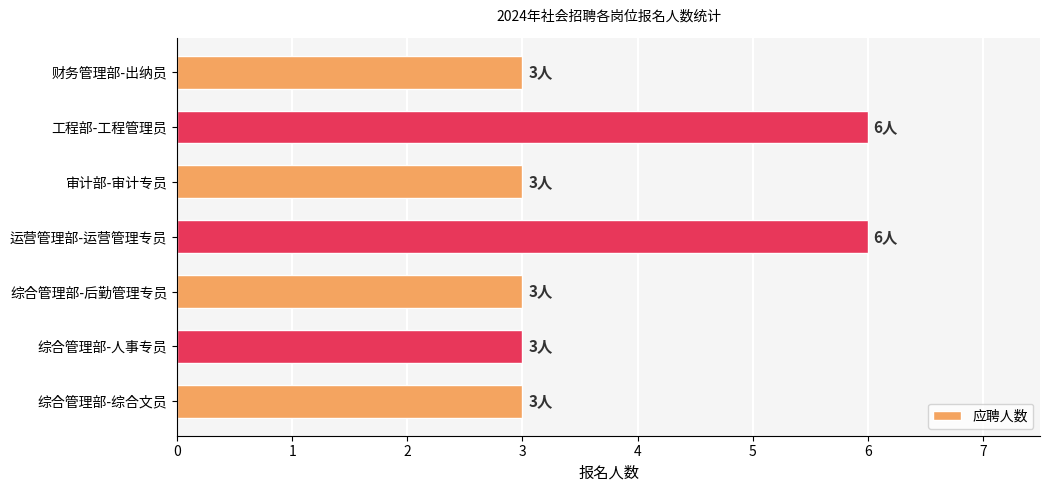

The value at 综合管理部-人事专员 is 3. True or false?

True